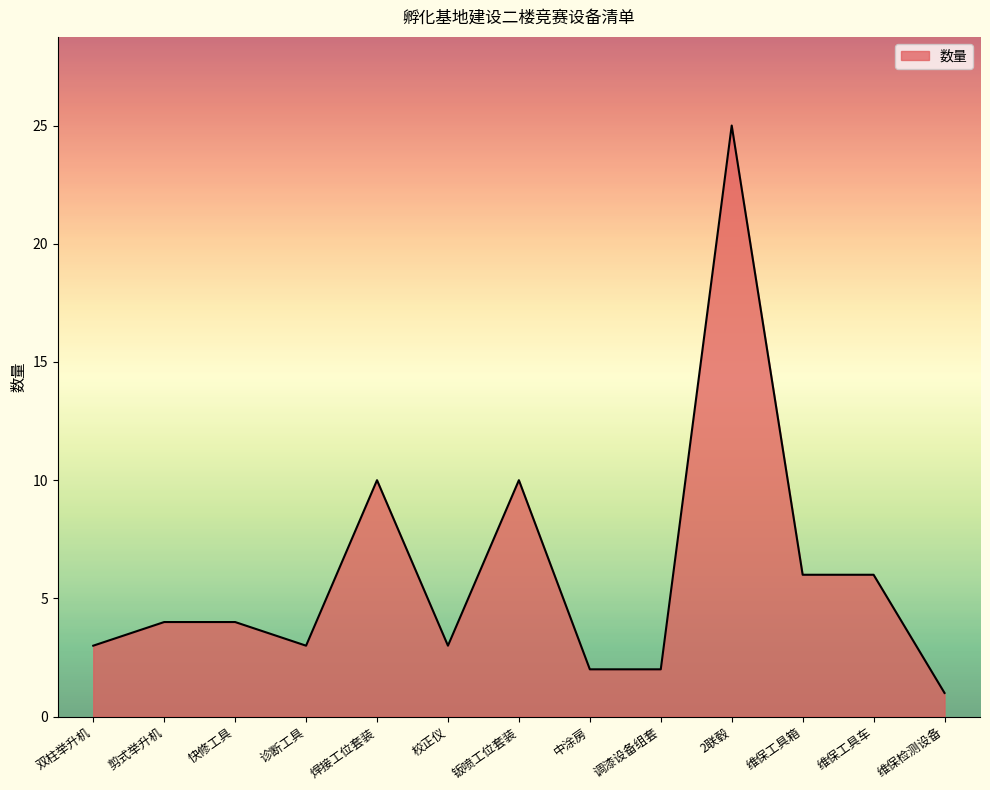

What is the greatest value displayed?

25